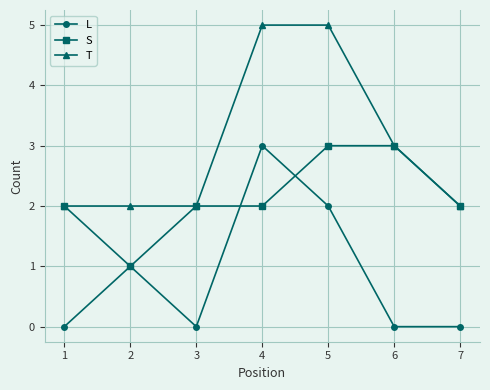

What is the value of the S point at the 3rd from the left?

2